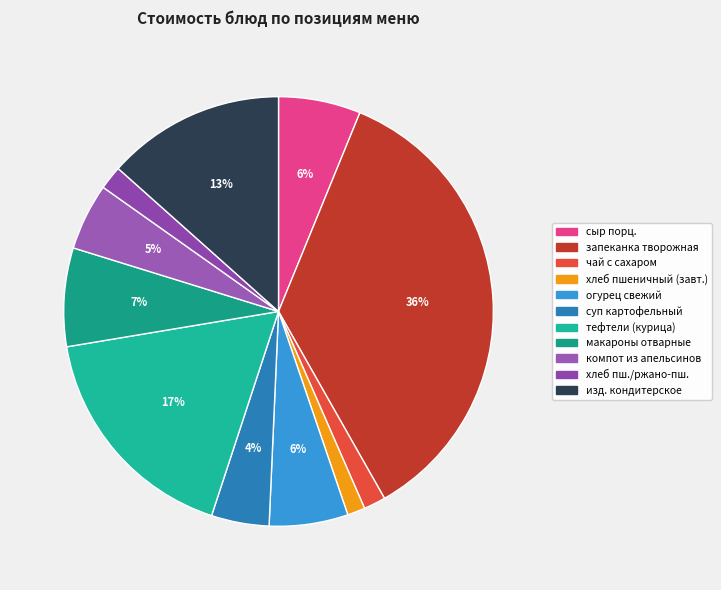

Which category has the biggest portion of the pie?

запеканка творожная